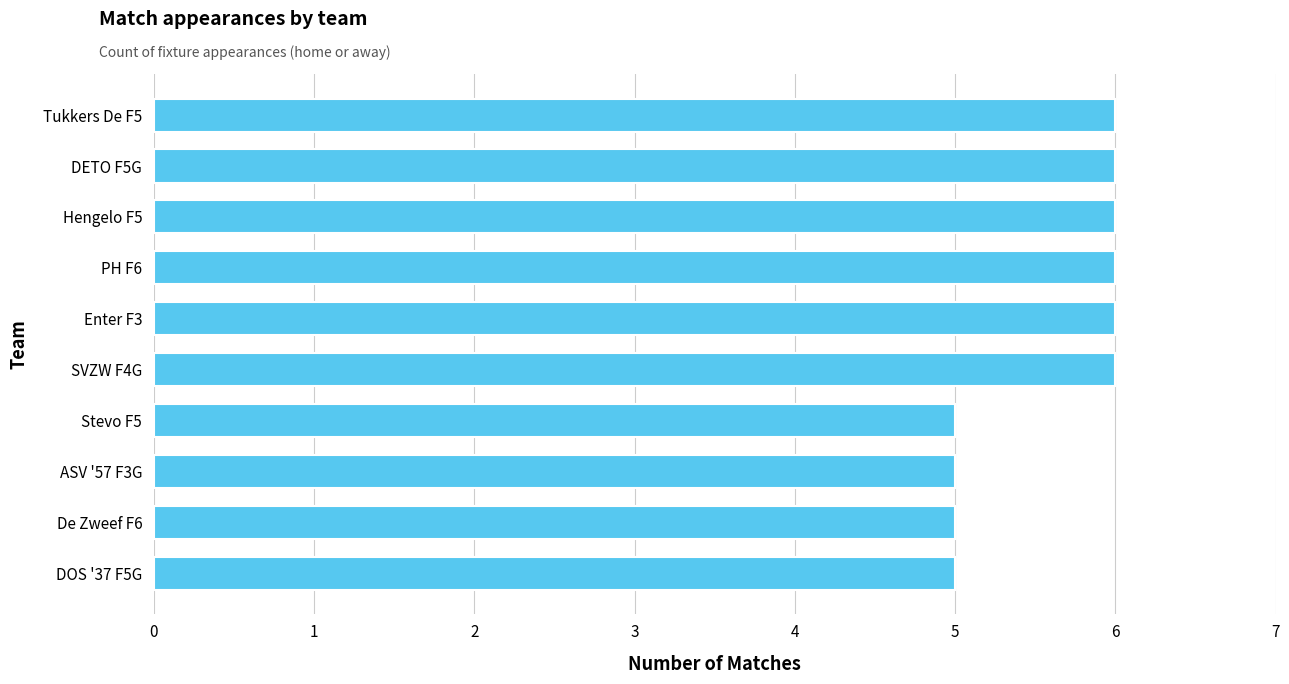

Does the chart contain stacked bars?

No